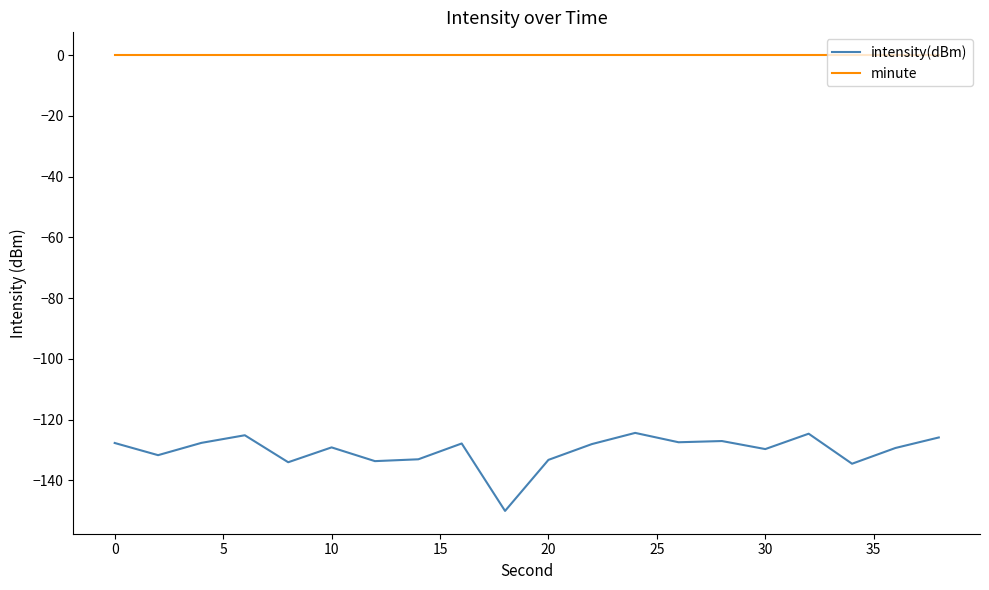

What is the minimum value shown in the chart?

-150.1